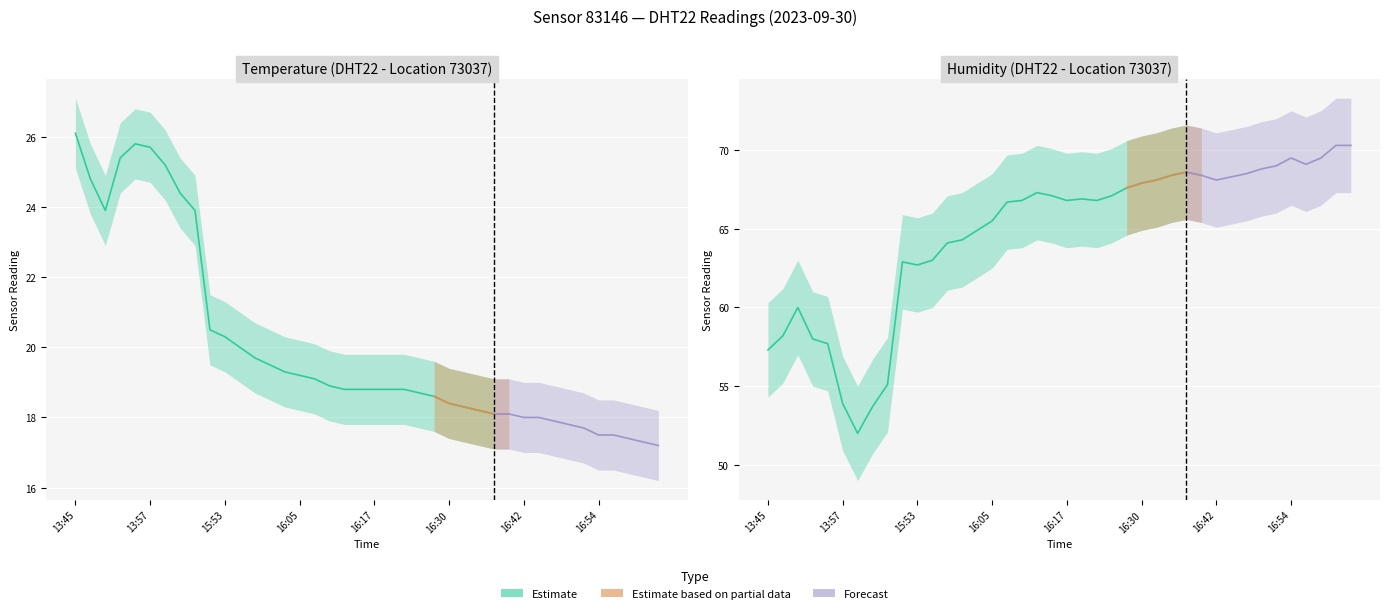

What is the sum of all humidity_upper values?

2709.2